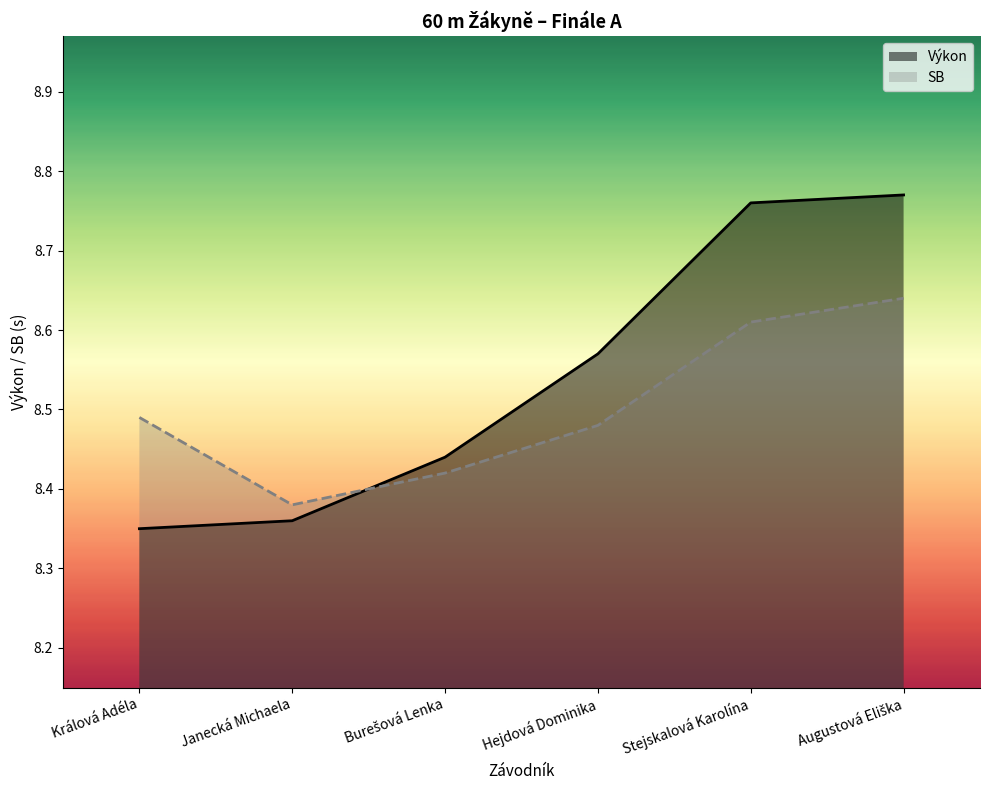

Reading left to right, what are all the values shown in this chart?

Výkon: 8.3	8.4	8.4	8.6	8.8	8.8
SB: 8.5	8.4	8.4	8.5	8.6	8.6